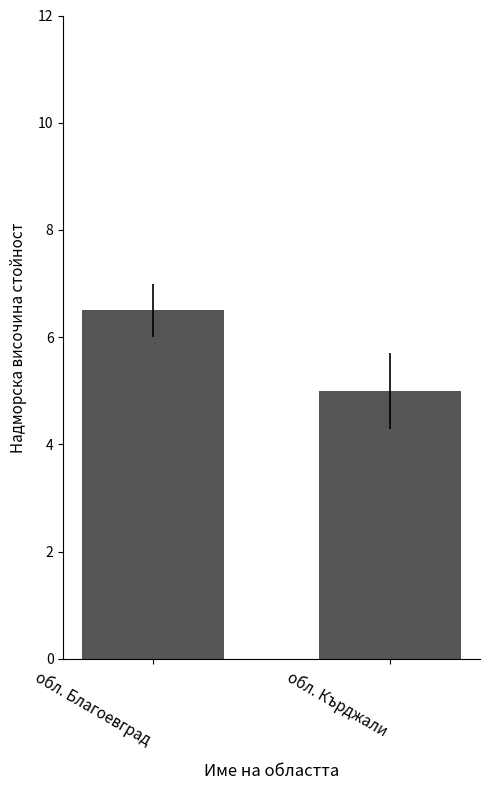

What is the change in value from обл. Благоевград to обл. Кърджали?

-1.5